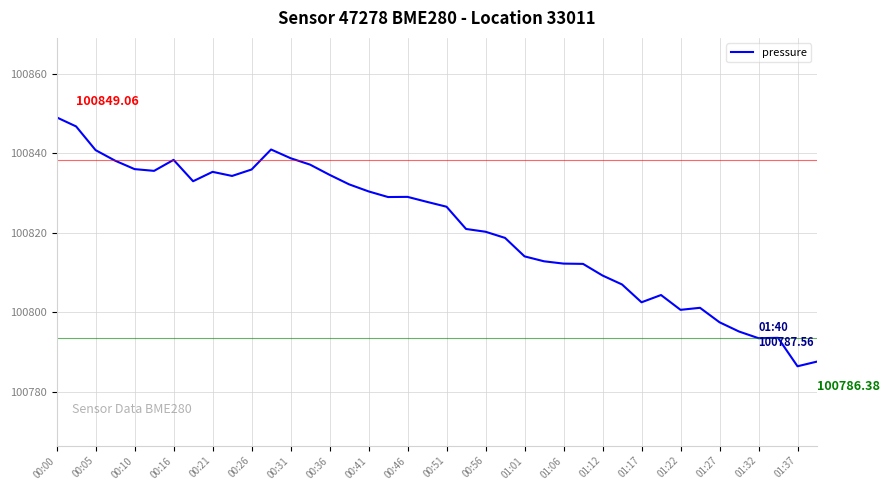

What is the difference between the maximum and minimum values?

62.7